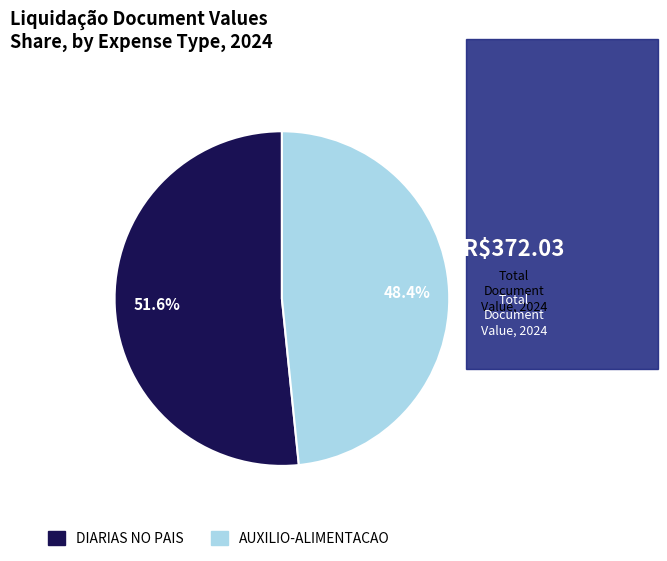

What percentage do DIARIAS NO PAIS and AUXILIO-ALIMENTACAO together represent?

100.0%